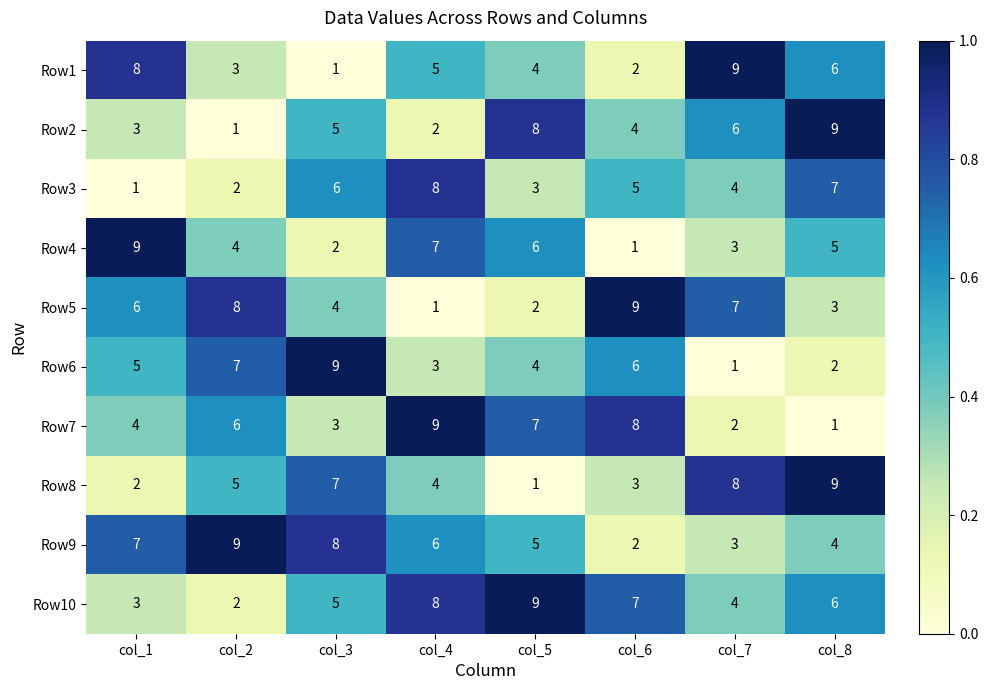

What is the maximum value shown in the chart?

9